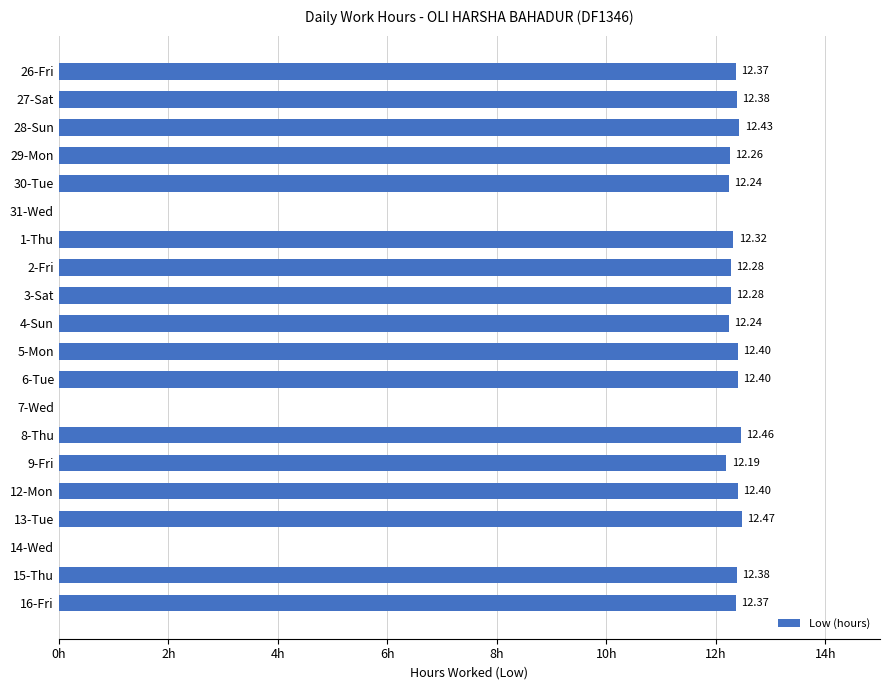

Between 30-Tue and 31-Wed, which is larger?

30-Tue